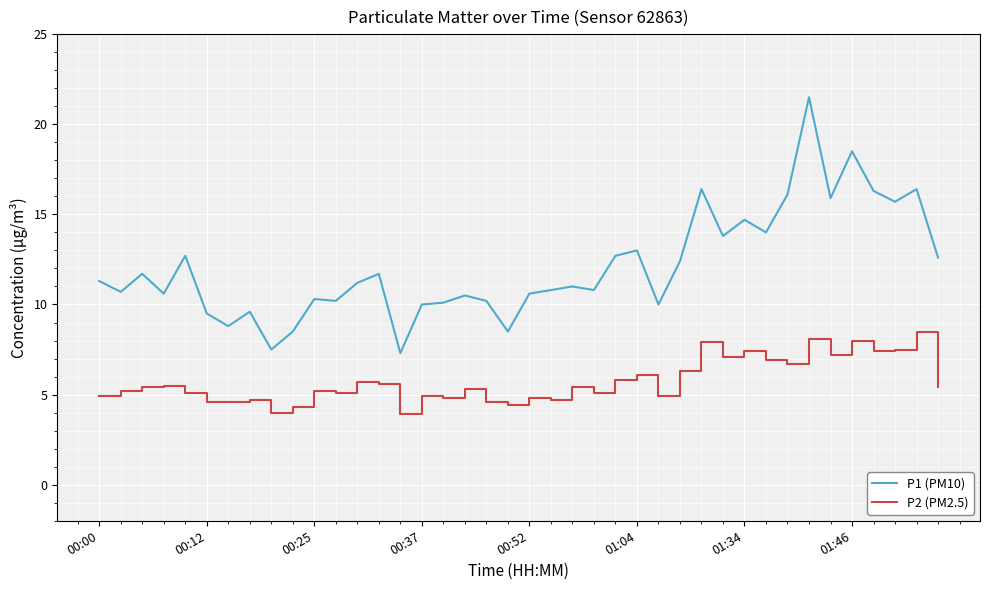

What is the highest value of the P1 (PM10) series?

21.5